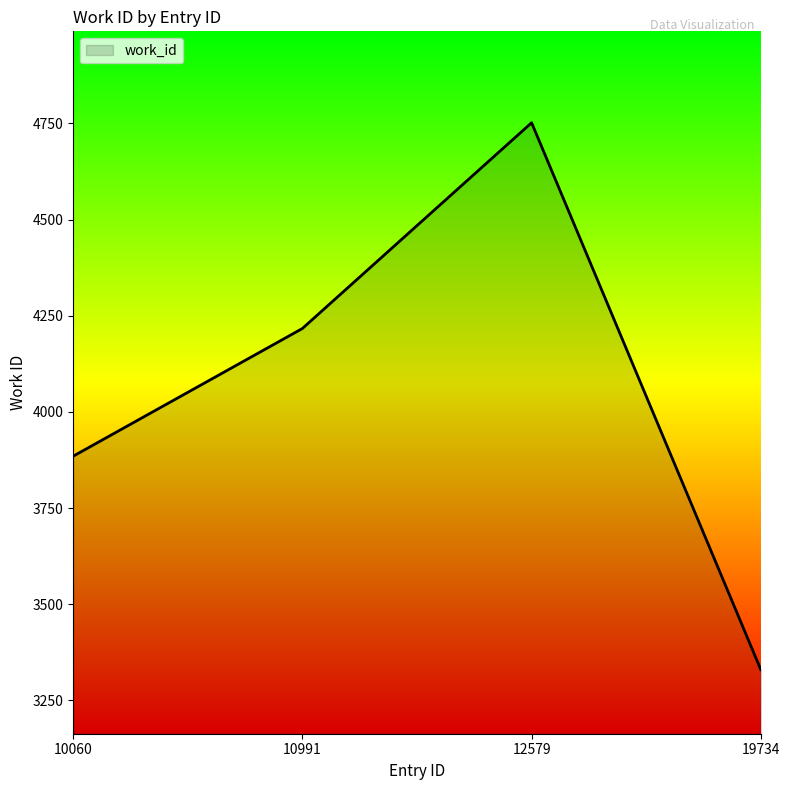

At which label is the value closest to 4041?

10060